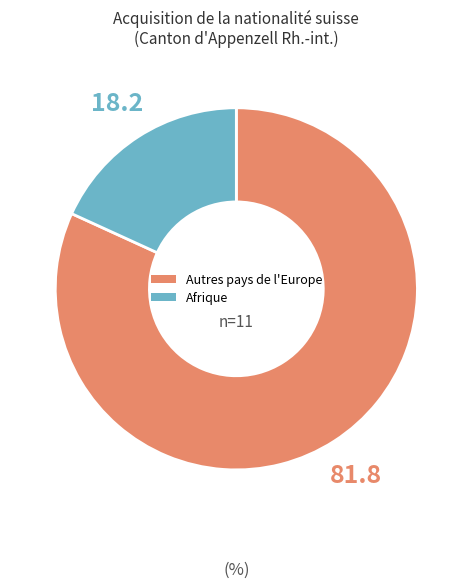

How many slices are in this pie chart?

2